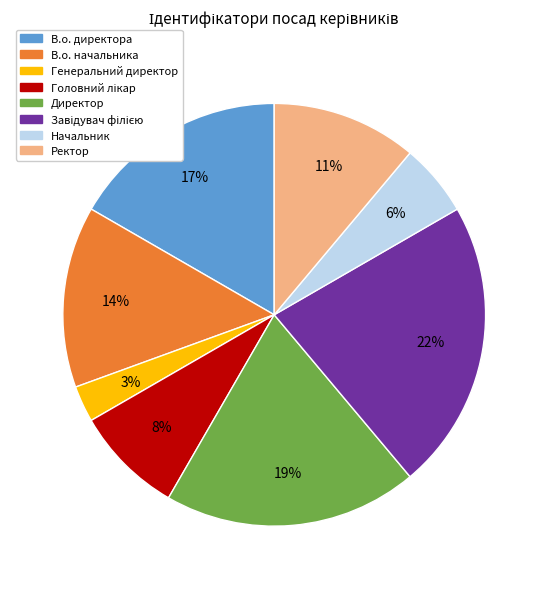

The Начальник slice represents 6% of the pie. True or false?

True